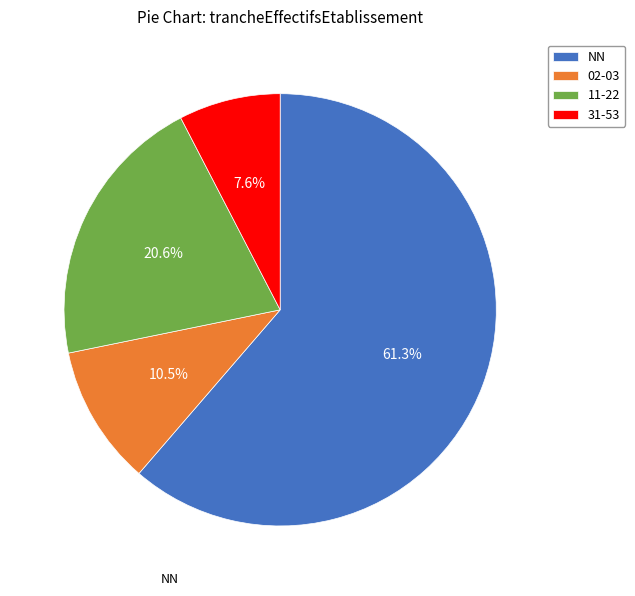

What portion of the pie excludes NN?

38.7%